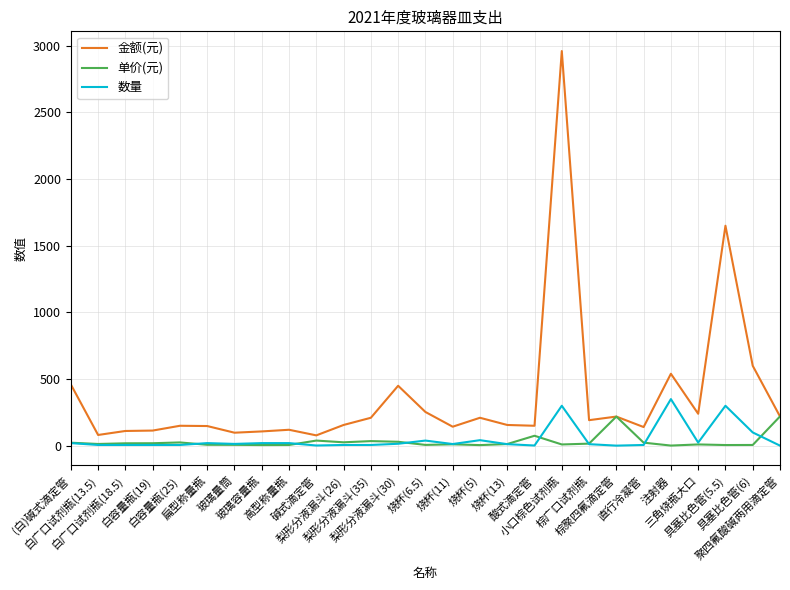

Which series has the largest range (max minus min)?

金额(元)